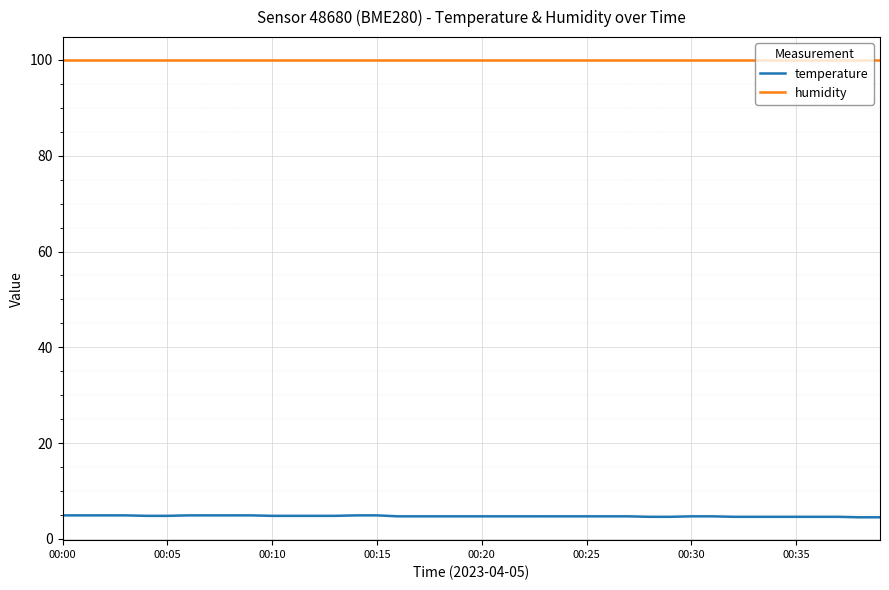

What is the greatest value displayed?

100.0